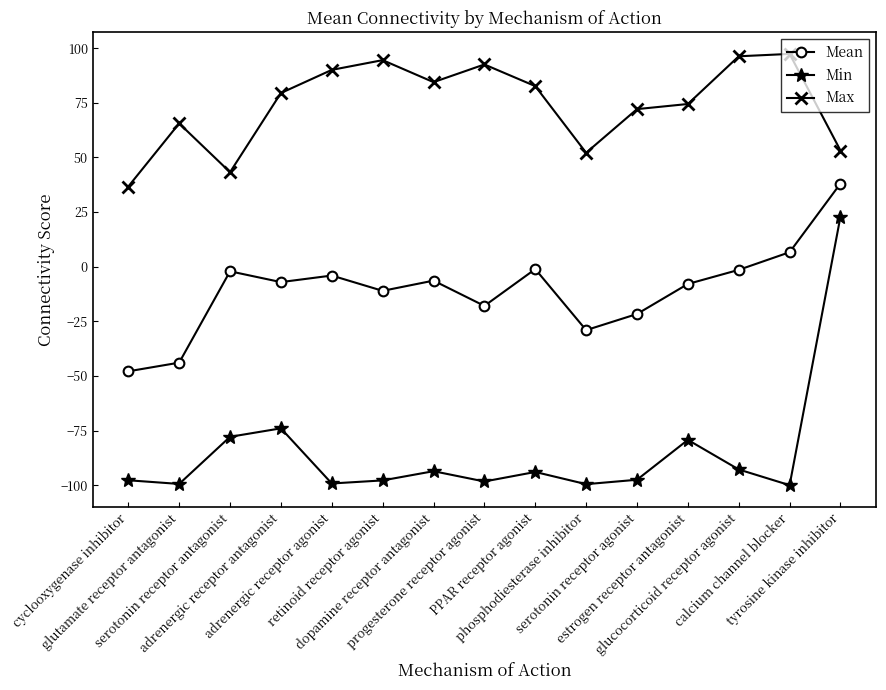

What is the difference between the highest and lowest values at retinoid receptor agonist?

192.3